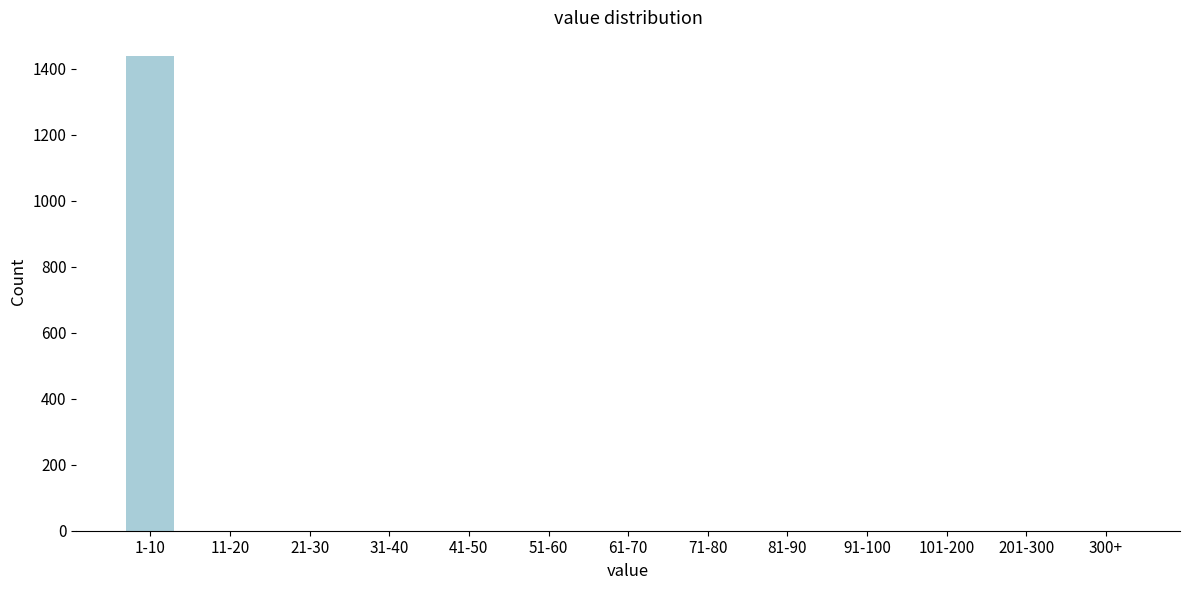

Reading left to right, what are all the values shown in this chart?

1-10=1439	11-20=0	21-30=0	31-40=0	41-50=0	51-60=0	61-70=0	71-80=0	81-90=0	91-100=0	101-200=0	201-300=0	300+=0